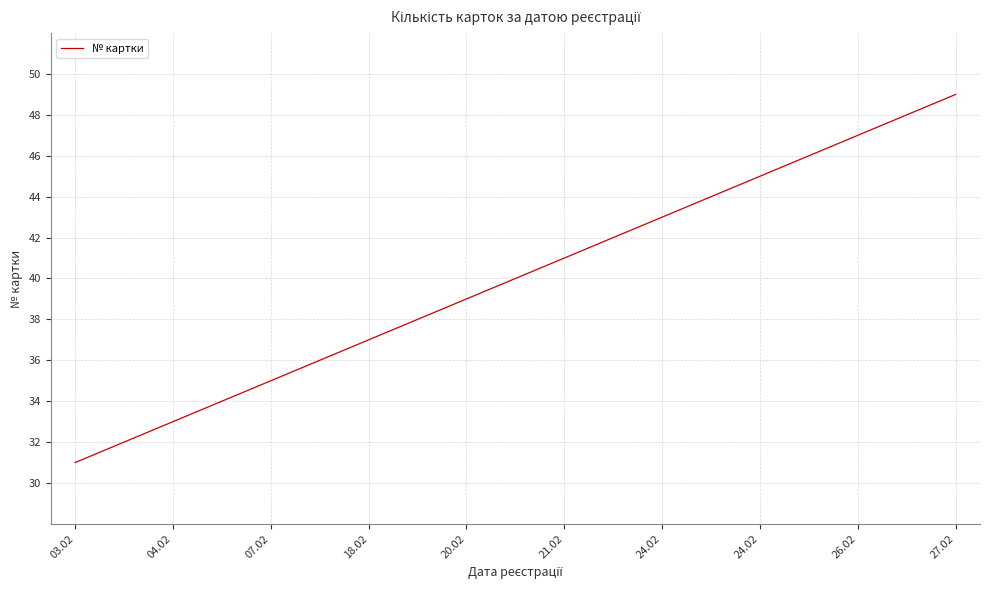

What is the minimum value shown in the chart?

31